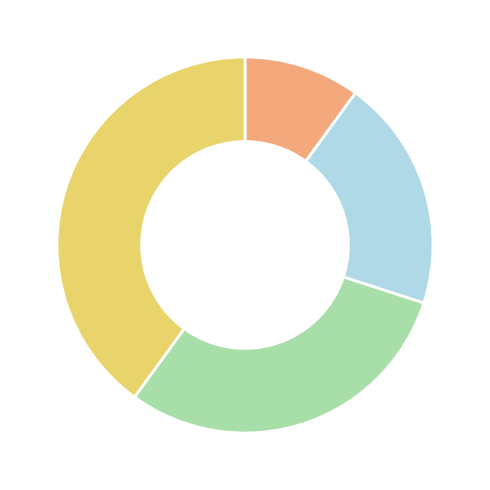

Does any single category account for the majority?

No